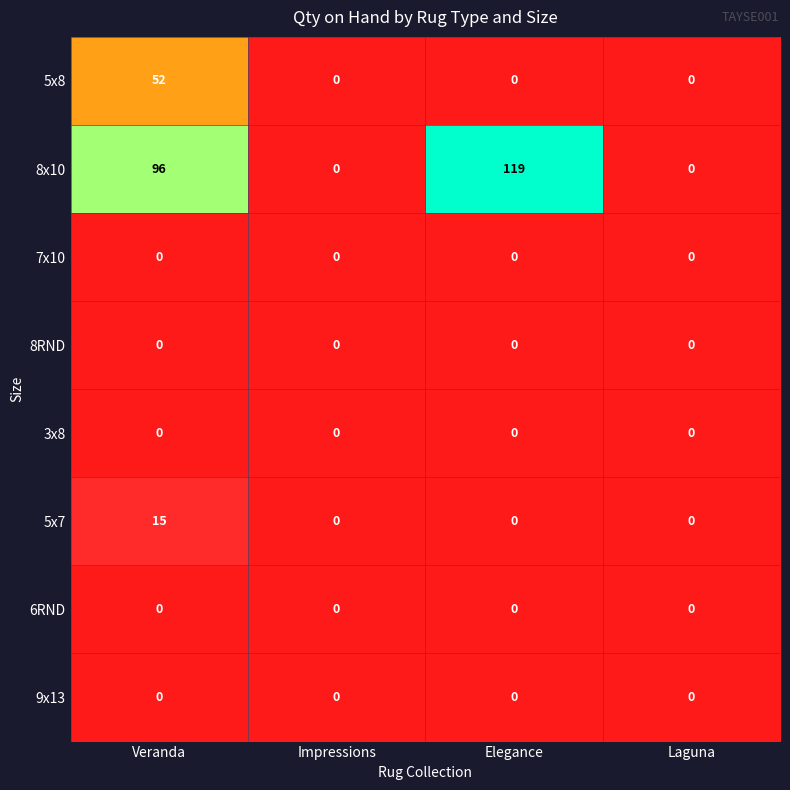

Which label corresponds to the largest value in the chart?

Elegance